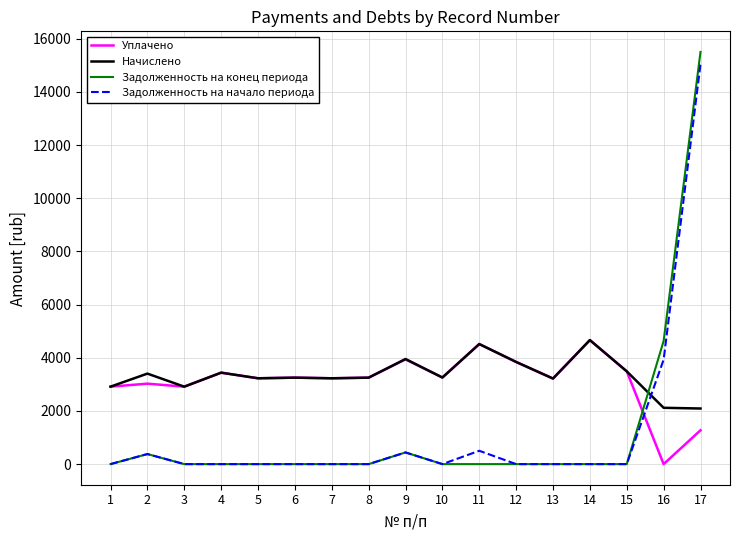

How many positive values does the Уплачено series have?

16